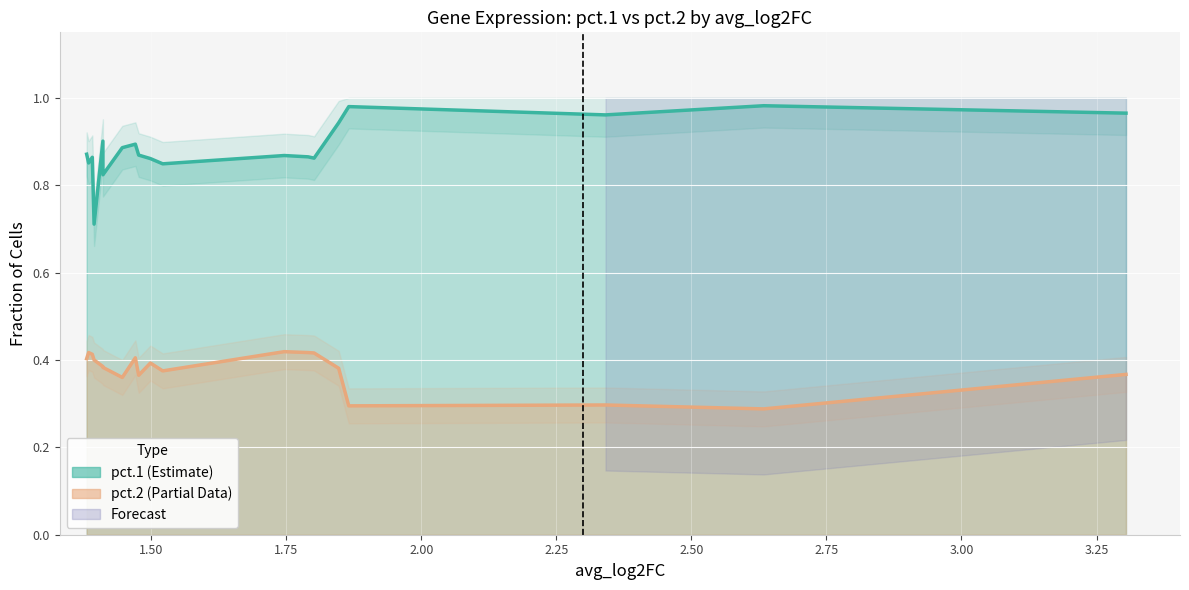

True or false: pct.2 and pct.1 intersect in this chart.

False